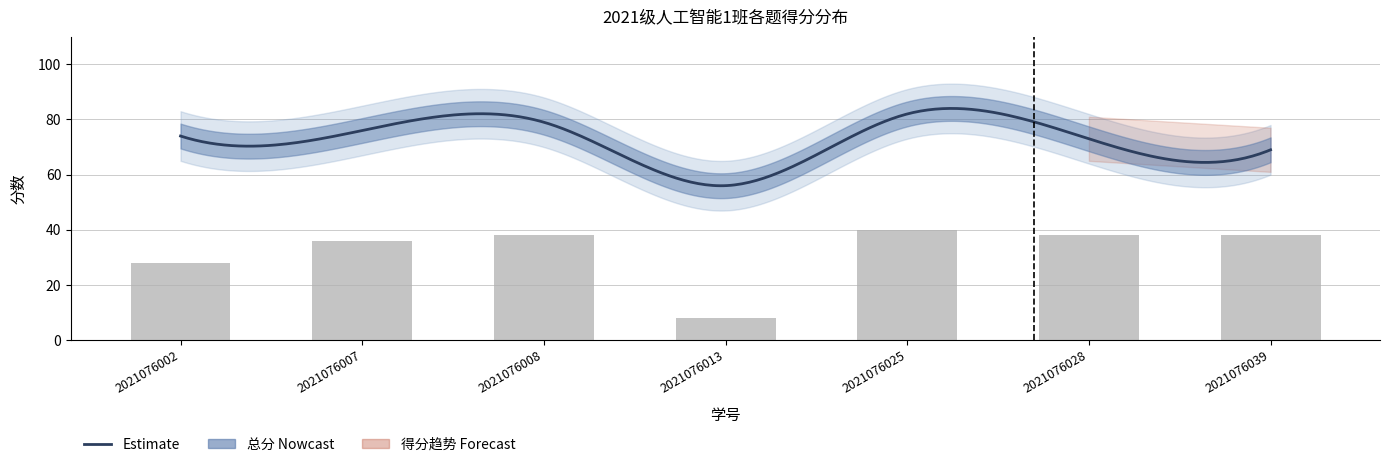

What is the greatest value displayed?

82